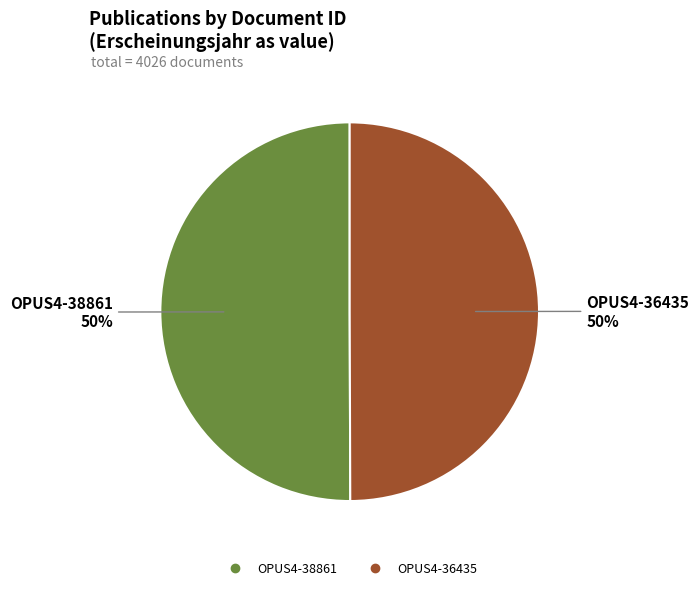

Approximately how many times larger is the value at OPUS4-36435 compared to OPUS4-38861?

1.0